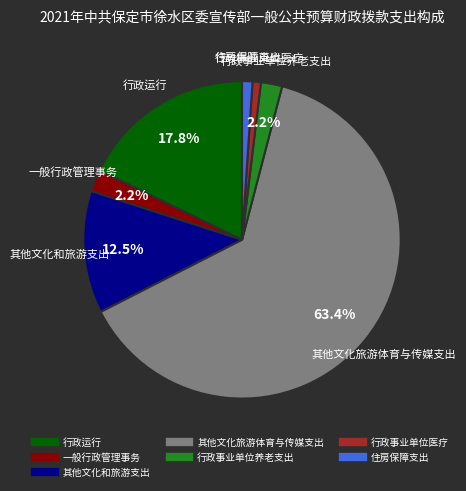

What is the largest slice in the pie chart?

其他文化旅游体育与传媒支出